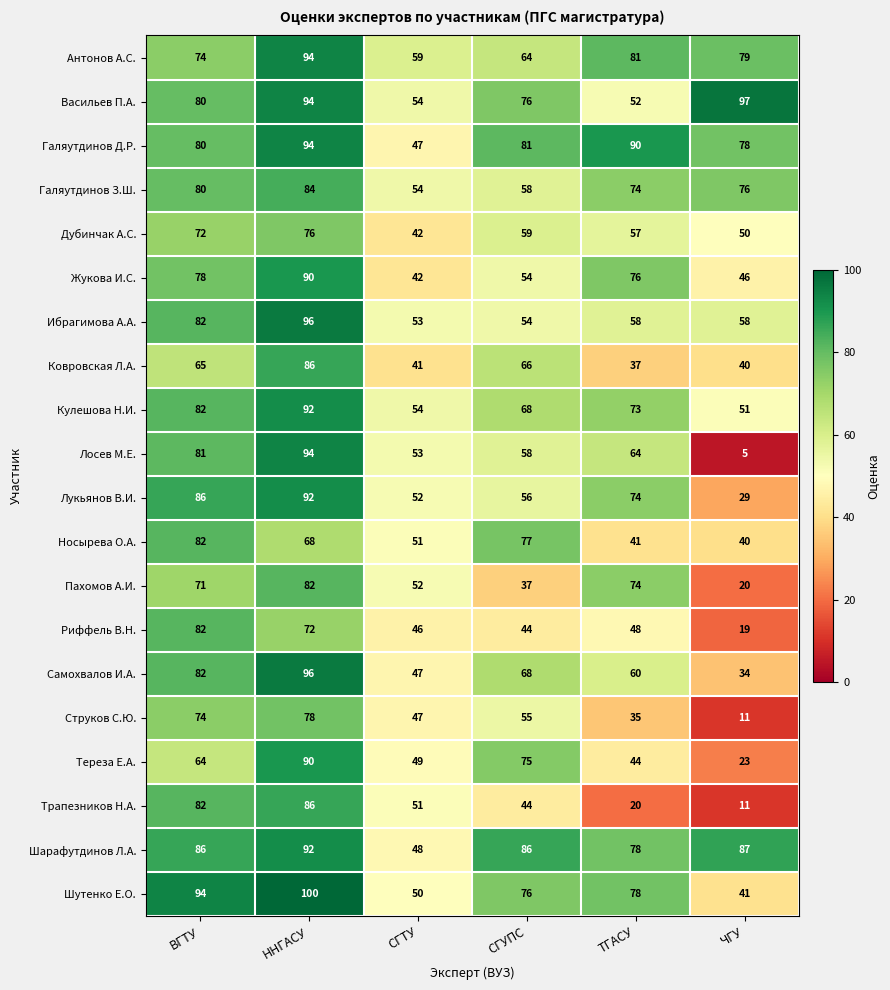

Is it true that Васильев П.А. equals 54 at СГТУ?

True